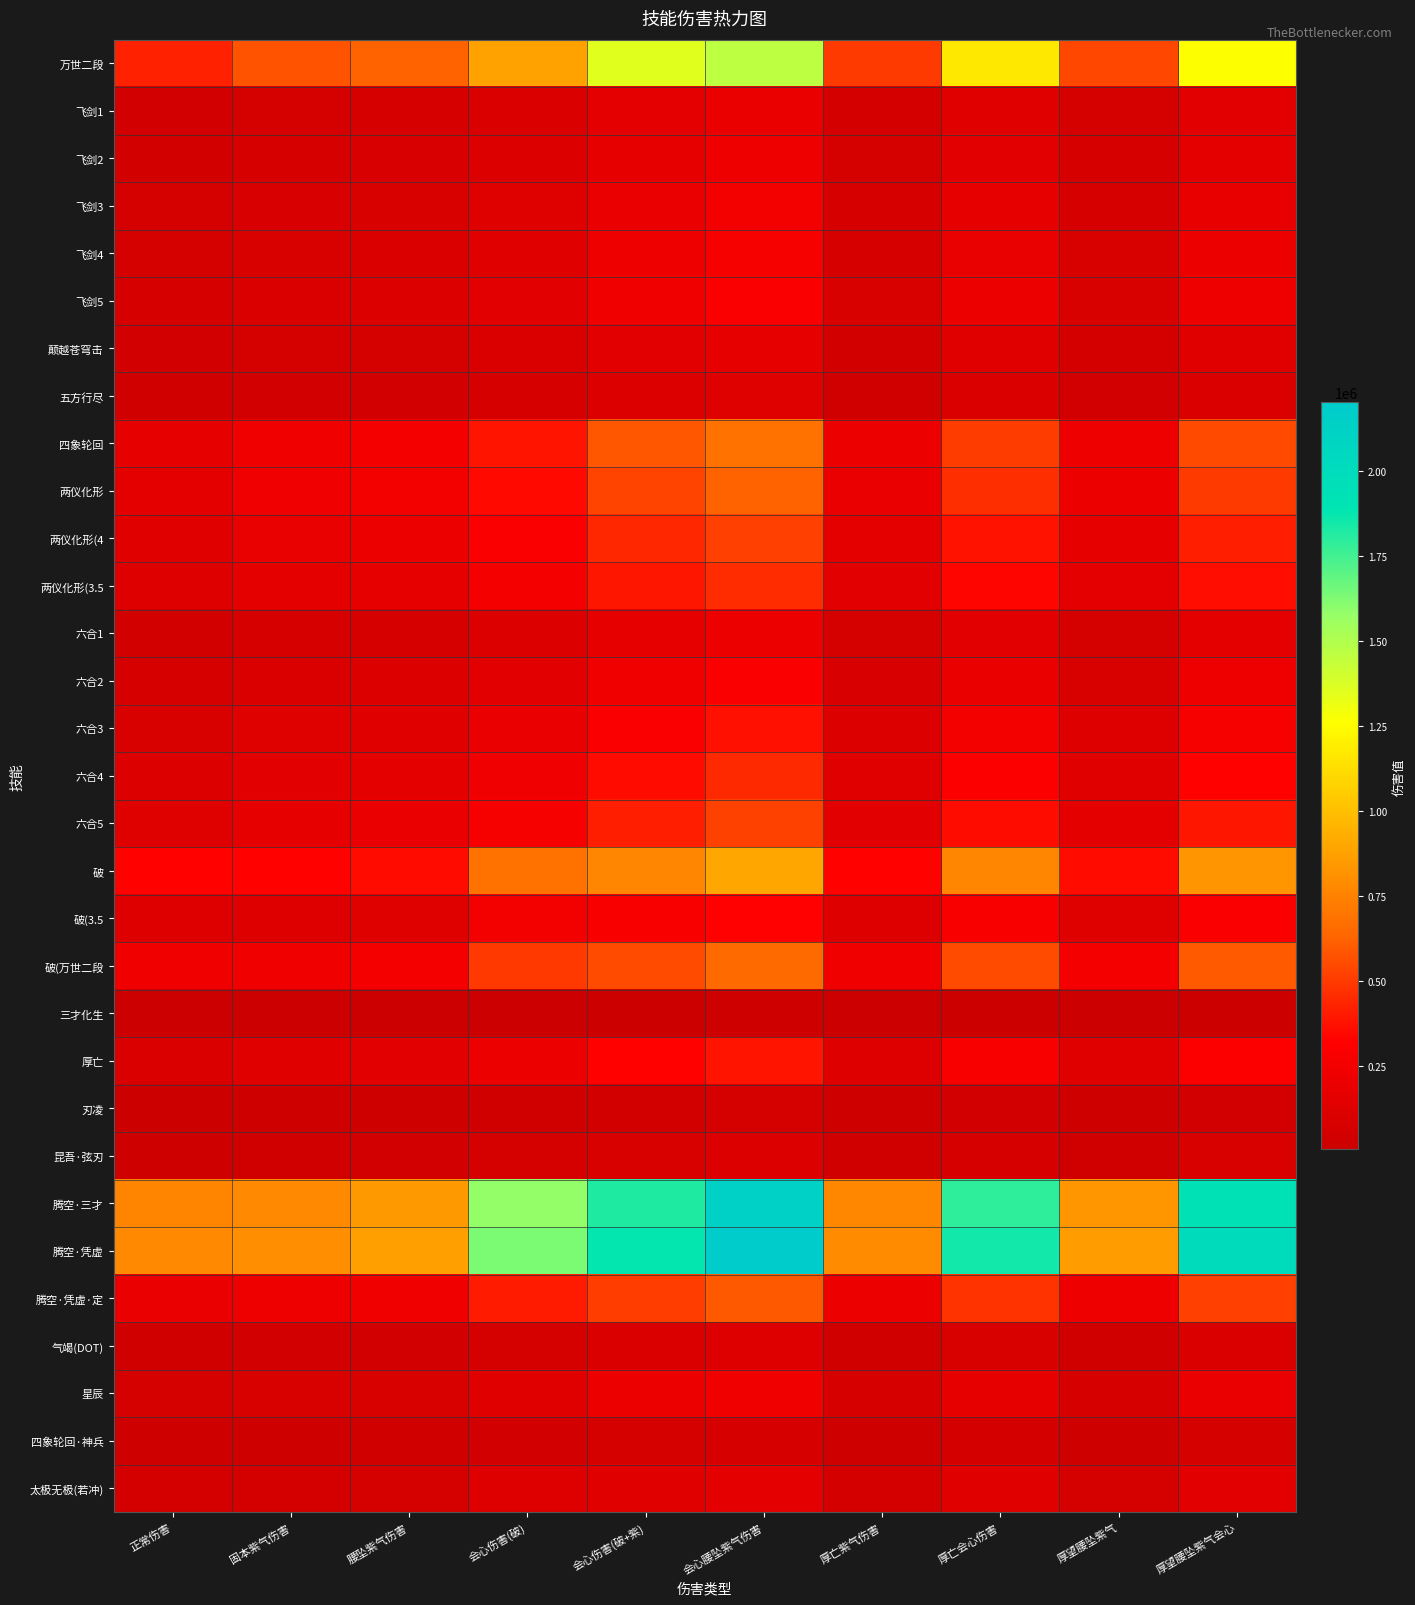

Reading right to left, what are all the values shown in this chart?

万世二段: 厚望腰坠紫气会心=1261775	厚望腰坠紫气=540699	厚亡会心伤害=1168062	厚亡紫气伤害=500541	会心腰坠紫气伤害=1459501	会心伤害(破+紫)=1351100	会心伤害(破)=881986	腰坠紫气伤害=625429	固本紫气伤害=578977	正常伤害=422104
飞剑1: 厚望腰坠紫气会心=148015	厚望腰坠紫气=63428	厚亡会心伤害=137021	厚亡紫气伤害=58717	会心腰坠紫气伤害=200369	会心伤害(破+紫)=158617	会心伤害(破)=103350	腰坠紫气伤害=73425	固本紫气伤害=67971	正常伤害=49462
飞剑2: 厚望腰坠紫气会心=166215	厚望腰坠紫气=71227	厚亡会心伤害=153868	厚亡紫气伤害=65936	会心腰坠紫气伤害=225003	会心伤害(破+紫)=178119	会心伤害(破)=116059	腰坠紫气伤害=82452	固本紫气伤害=76328	正常伤害=55544
飞剑3: 厚望腰坠紫气会心=184412	厚望腰坠紫气=79025	厚亡会心伤害=170716	厚亡紫气伤害=73156	会心腰坠紫气伤害=249639	会心伤害(破+紫)=197623	会心伤害(破)=128765	腰坠紫气伤害=91480	固本紫气伤害=84686	正常伤害=61625
飞剑4: 厚望腰坠紫气会心=202612	厚望腰坠紫气=86824	厚亡会心伤害=187563	厚亡紫气伤害=80375	会心腰坠紫气伤害=274276	会心伤害(破+紫)=217125	会心伤害(破)=141473	腰坠紫气伤害=100508	固本紫气伤害=93043	正常伤害=67707
飞剑5: 厚望腰坠紫气会心=220809	厚望腰坠紫气=94622	厚亡会心伤害=204409	厚亡紫气伤害=87594	会心腰坠紫气伤害=298910	会心伤害(破+紫)=236627	会心伤害(破)=154180	腰坠紫气伤害=109535	固本紫气伤害=101400	正常伤害=73788
颠越苍穹击: 厚望腰坠紫气会心=140067	厚望腰坠紫气=60022	厚亡会心伤害=129664	厚亡紫气伤害=55564	会心腰坠紫气伤害=175469	会心伤害(破+紫)=149614	会心伤害(破)=98237	腰坠紫气伤害=69257	固本紫气伤害=64113	正常伤害=47015
五方行尽: 厚望腰坠紫气会心=102844	厚望腰坠紫气=44071	厚亡会心伤害=95206	厚亡紫气伤害=40798	会心腰坠紫气伤害=129284	会心伤害(破+紫)=110234	会心伤害(破)=71791	腰坠紫气伤害=51028	固本紫气伤害=47238	正常伤害=34358
四象轮回: 厚望腰坠紫气会心=545406	厚望腰坠紫气=224115	厚亡会心伤害=504898	厚亡紫气伤害=207470	会心腰坠紫气伤害=682810	会心伤害(破+紫)=584095	会心伤害(破)=383002	腰坠紫气伤害=259269	固本紫气伤害=240013	正常伤害=174927
两仪化形: 厚望腰坠紫气会心=498146	厚望腰坠紫气=213467	厚亡会心伤害=461147	厚亡紫气伤害=197612	会心腰坠紫气伤害=624253	会心伤害(破+紫)=532270	会心伤害(破)=349224	腰坠紫气伤害=246390	固本紫气伤害=228090	正常伤害=167133
两仪化形(4: 厚望腰坠紫气会心=412783	厚望腰坠紫气=176887	厚亡会心伤害=382124	厚亡紫气伤害=163749	会心腰坠紫气伤害=517130	会心伤害(破+紫)=440931	会心伤害(破)=289496	腰坠紫气伤害=204109	固本紫气伤害=188949	正常伤害=138548
两仪化形(3.5: 厚望腰坠紫气会心=364064	厚望腰坠紫气=156010	厚亡会心伤害=337023	厚亡紫气伤害=144422	会心腰坠紫气伤害=456083	会心伤害(破+紫)=388880	会心伤害(破)=255336	腰坠紫气伤害=180014	固本紫气伤害=166644	正常伤害=122200
六合1: 厚望腰坠紫气会心=161132	厚望腰坠紫气=69049	厚亡会心伤害=149166	厚亡紫气伤害=63921	会心腰坠紫气伤害=202551	会心伤害(破+紫)=172705	会心伤害(破)=112486	腰坠紫气伤害=79946	固本紫气伤害=74008	正常伤害=53834
六合2: 厚望腰坠紫气会心=217531	厚望腰坠紫气=93217	厚亡会心伤害=201373	厚亡紫气伤害=86293	会心腰坠紫气伤害=294521	会心伤害(破+紫)=233152	会心伤害(破)=151856	腰坠紫气伤害=107927	固本紫气伤害=99911	正常伤害=72676
六合3: 厚望腰坠紫气会心=273927	厚望腰坠紫气=117384	厚亡会心伤害=253582	厚亡紫气伤害=108666	会心腰坠紫气伤害=370879	会心伤害(破+紫)=293599	会心伤害(破)=191226	腰坠紫气伤害=135908	固本紫气伤害=125814	正常伤害=91518
六合4: 厚望腰坠紫气会心=330325	厚望腰坠紫气=141552	厚亡会心伤害=305790	厚亡紫气伤害=131038	会心腰坠紫气伤害=447239	会心伤害(破+紫)=354046	会心伤害(破)=230597	腰坠紫气伤害=163890	固本紫气伤害=151717	正常伤害=110360
六合5: 厚望腰坠紫气会心=386721	厚望腰坠紫气=165719	厚亡会心伤害=357999	厚亡紫气伤害=153411	会心腰坠紫气伤害=523596	会心伤害(破+紫)=414494	会心伤害(破)=269967	腰坠紫气伤害=191871	固本紫气伤害=177620	正常伤害=129202
破: 厚望腰坠紫气会心=826409	厚望腰坠紫气=354135	厚亡会心伤害=765031	厚亡紫气伤害=327833	会心腰坠紫气伤害=897236	会心伤害(破+紫)=765031	会心伤害(破)=685004	腰坠紫气伤害=354135	固本紫气伤害=327833	正常伤害=327832
破(3.5: 厚望腰坠紫气会心=298700	厚望腰坠紫气=128000	厚亡会心伤害=276515	厚亡紫气伤害=118493	会心腰坠紫气伤害=324300	会心伤害(破+紫)=276515	会心伤害(破)=247591	腰坠紫气伤害=128000	固本紫气伤害=118493	正常伤害=118493
破(万世二段: 厚望腰坠紫气会心=597403	厚望腰坠紫气=256001	厚亡会心伤害=553032	厚亡紫气伤害=236987	会心腰坠紫气伤害=648604	会心伤害(破+紫)=553032	会心伤害(破)=495184	腰坠紫气伤害=256001	固本紫气伤害=236987	正常伤害=236987
三才化生: 厚望腰坠紫气会心=15341	厚望腰坠紫气=6574	厚亡会心伤害=14202	厚亡紫气伤害=6086	会心腰坠紫气伤害=19242	会心伤害(破+紫)=16407	会心伤害(破)=10742	腰坠紫气伤害=7595	固本紫气伤害=7031	正常伤害=5141
厚亡: 厚望腰坠紫气会心=306077	厚望腰坠紫气=131161	厚亡会心伤害=283343	厚亡紫气伤害=121419	会心腰坠紫气伤害=384828	会心伤害(破+紫)=328125	会心伤害(破)=213607	腰坠紫气伤害=151890	固本紫气伤害=140609	正常伤害=102229
刃凌: 厚望腰坠紫气会心=49196	厚望腰坠紫气=21082	厚亡会心伤害=45542	厚亡紫气伤害=19516	会心腰坠紫气伤害=61829	会心伤害(破+紫)=52718	会心伤害(破)=34353	腰坠紫气伤害=24404	固本紫气伤害=22591	正常伤害=16441
昆吾·弦刃: 厚望腰坠紫气会心=88422	厚望腰坠紫气=37891	厚亡会心伤害=81853	厚亡紫气伤害=35076	会心腰坠紫气伤害=111149	会心伤害(破+紫)=94772	会心伤害(破)=61725	腰坠紫气伤害=43870	固本紫气伤害=40612	正常伤害=29541
腾空·三才: 厚望腰坠紫气会心=1936617	厚望腰坠紫气=829884	厚亡会心伤害=1792781	厚亡紫气伤害=768247	会心腰坠紫气伤害=2134915	会心伤害(破+紫)=1820338	会心伤害(破)=1580575	腰坠紫气伤害=842641	固本紫气伤害=780056	正常伤害=756437
腾空·凭虚: 厚望腰坠紫气会心=1996618	厚望腰坠紫气=855596	厚亡会心伤害=1848325	厚亡紫气伤害=792049	会心腰坠紫气伤害=2200059	会心伤害(破+紫)=1875885	会心伤害(破)=1630311	腰坠紫气伤害=868353	固本紫气伤害=803859	正常伤害=780240
腾空·凭虚·定: 厚望腰坠紫气会心=518882	厚望腰坠紫气=222353	厚亡会心伤害=480343	厚亡紫气伤害=205838	会心腰坠紫气伤害=595674	会心伤害(破+紫)=507901	会心伤害(破)=405423	腰坠紫气伤害=235110	固本紫气伤害=217647	正常伤害=194029
气竭(DOT): 厚望腰坠紫气会心=95782	厚望腰坠紫气=41045	厚亡会心伤害=88669	厚亡紫气伤害=37997	会心腰坠紫气伤害=120404	会心伤害(破+紫)=102664	会心伤害(破)=66861	腰坠紫气伤害=47523	固本紫气伤害=43994	正常伤害=31999
星辰: 厚望腰坠紫气会心=191138	厚望腰坠紫气=81907	厚亡会心伤害=176940	厚亡紫气伤害=75823	会心腰坠紫气伤害=239714	会心伤害(破+紫)=204390	会心伤害(破)=133853	腰坠紫气伤害=94614	固本紫气伤害=87586	正常伤害=64060
四象轮回·神兵: 厚望腰坠紫气会心=63812	厚望腰坠紫气=27345	厚亡会心伤害=59072	厚亡紫气伤害=25314	会心腰坠紫气伤害=80223	会心伤害(破+紫)=68402	会心伤害(破)=44537	腰坠紫气伤害=31664	固本紫气伤害=29312	正常伤害=21315
太极无极(若冲): 厚望腰坠紫气会心=143066	厚望腰坠紫气=61307	厚亡会心伤害=132441	厚亡紫气伤害=56754	会心腰坠紫气伤害=155411	会心伤害(破+紫)=132511	会心伤害(破)=118522	腰坠紫气伤害=61340	固本紫气伤害=56784	正常伤害=56723